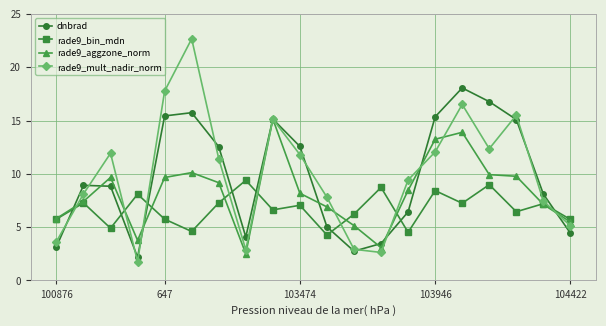

Which series has the widest spread of values?

rade9_mult_nadir_norm